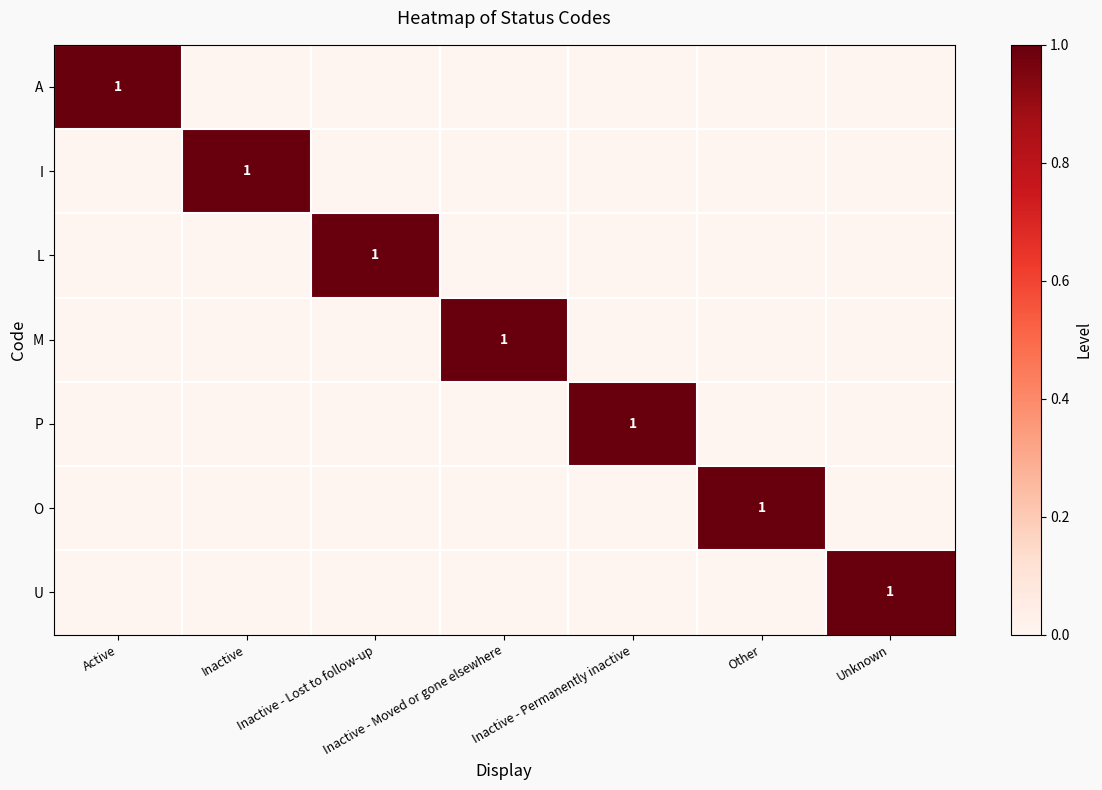

How many categories are shown in the chart?

7